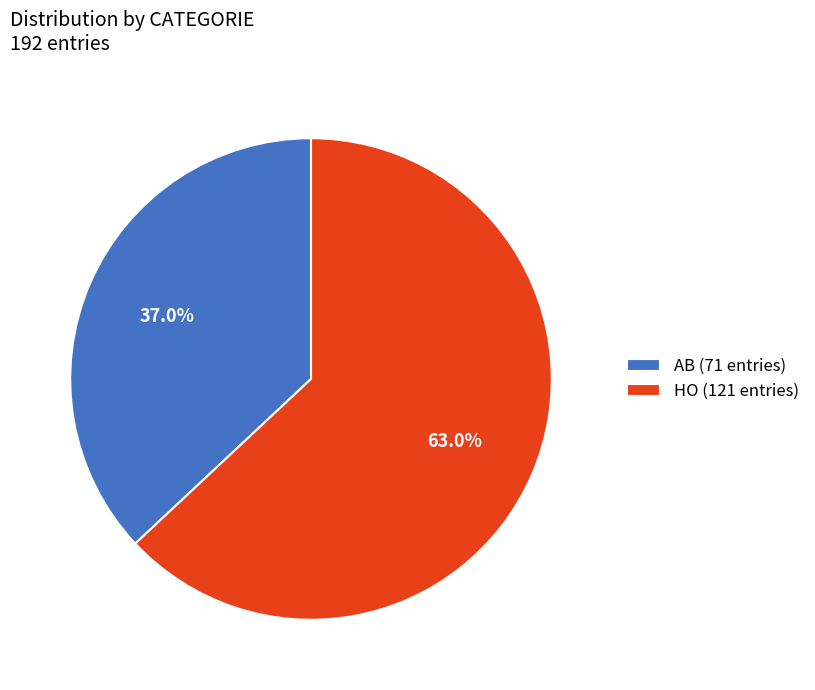

How many slices are in this pie chart?

2